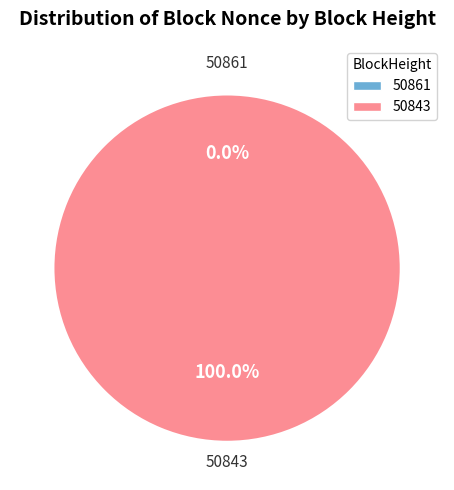

Rank the categories by value from highest to lowest.

50843, 50861